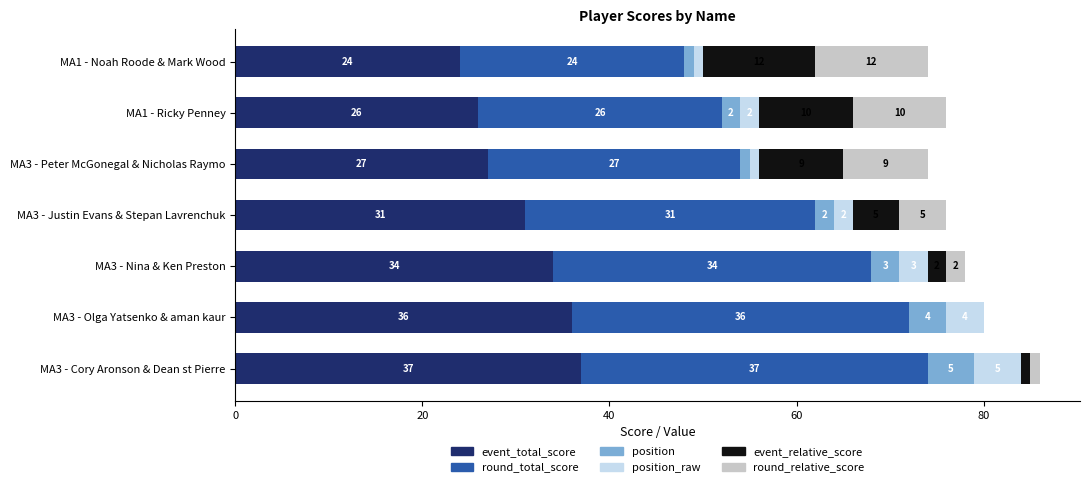

What is the approximate value of event_total_score at MA3 - Nina & Ken Preston, to the nearest 5?

35